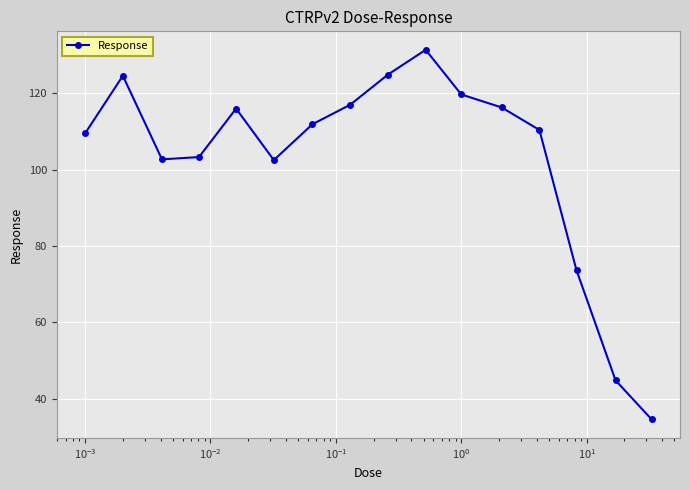

What is the sum of all values?

1643.2